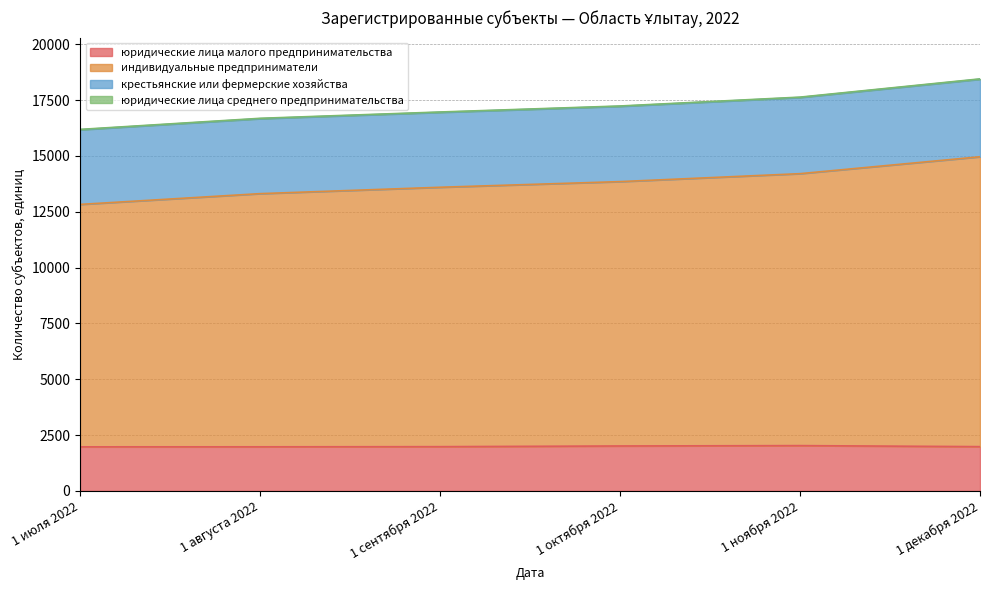

What is the approximate value of юридические лица малого предпринимательства at 1 июля 2022, to the nearest 5?

1970